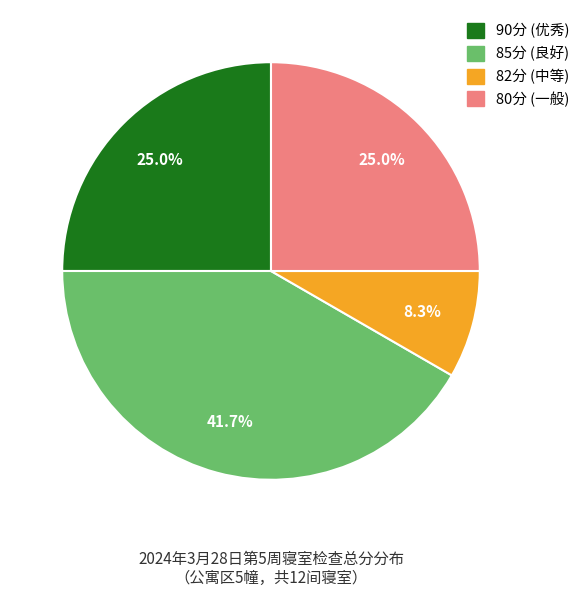

Is there a majority slice in this chart?

No